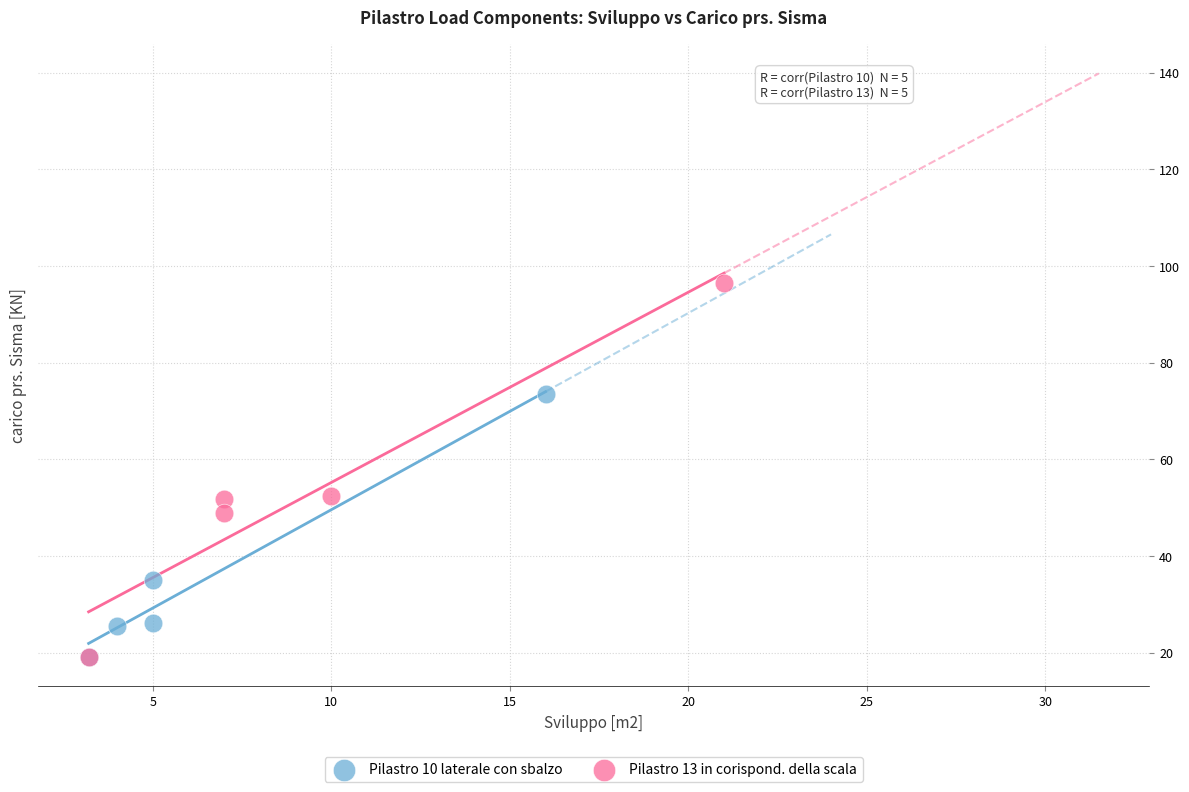

Which series contains the highest Y value?

Pilastro 13 in corispond. della scala